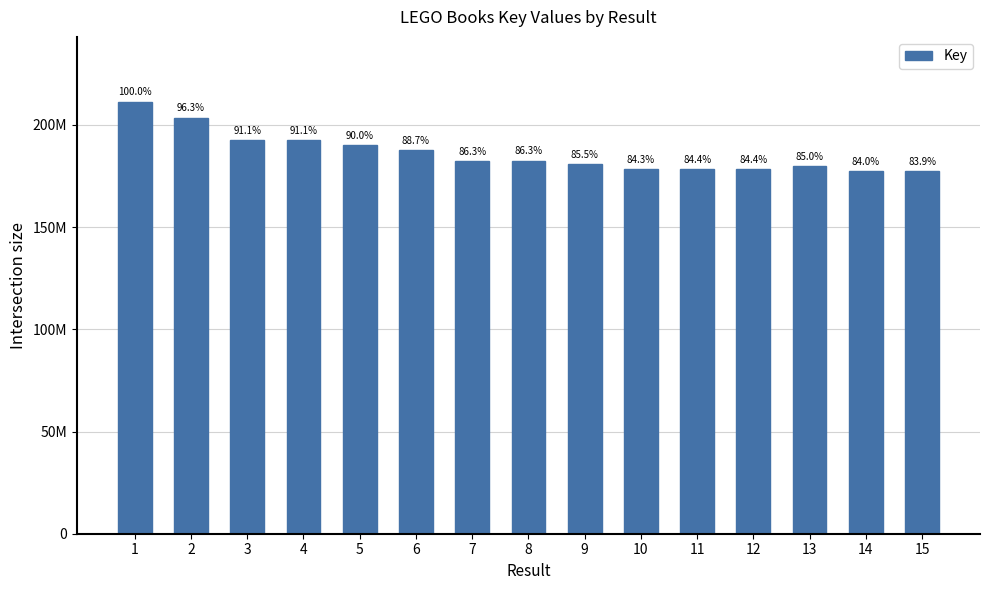

Rank the categories by value from lowest to highest.

15, 14, 10, 12, 11, 13, 9, 7, 8, 6, 5, 3, 4, 2, 1